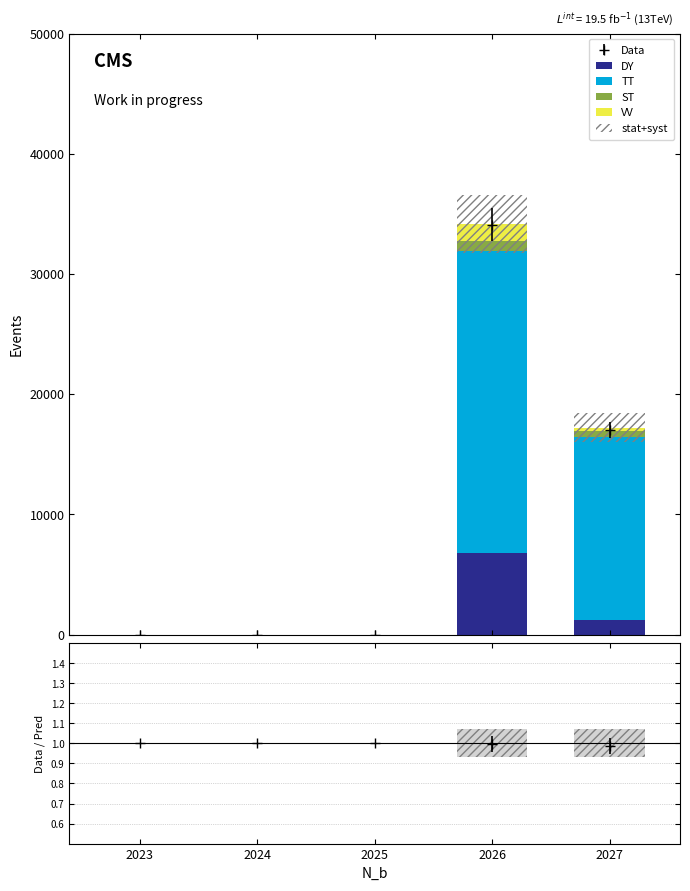

Between 2027 and 2023, which is larger?

2027